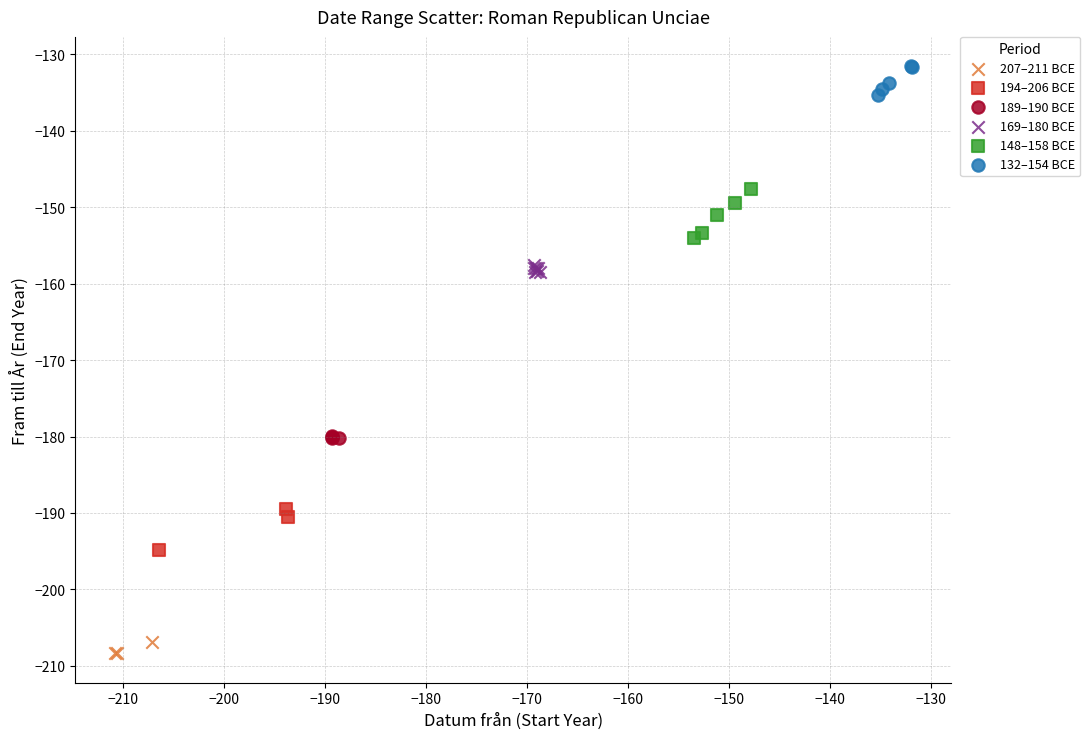

Which series contains the lowest Y value?

207–211 BCE